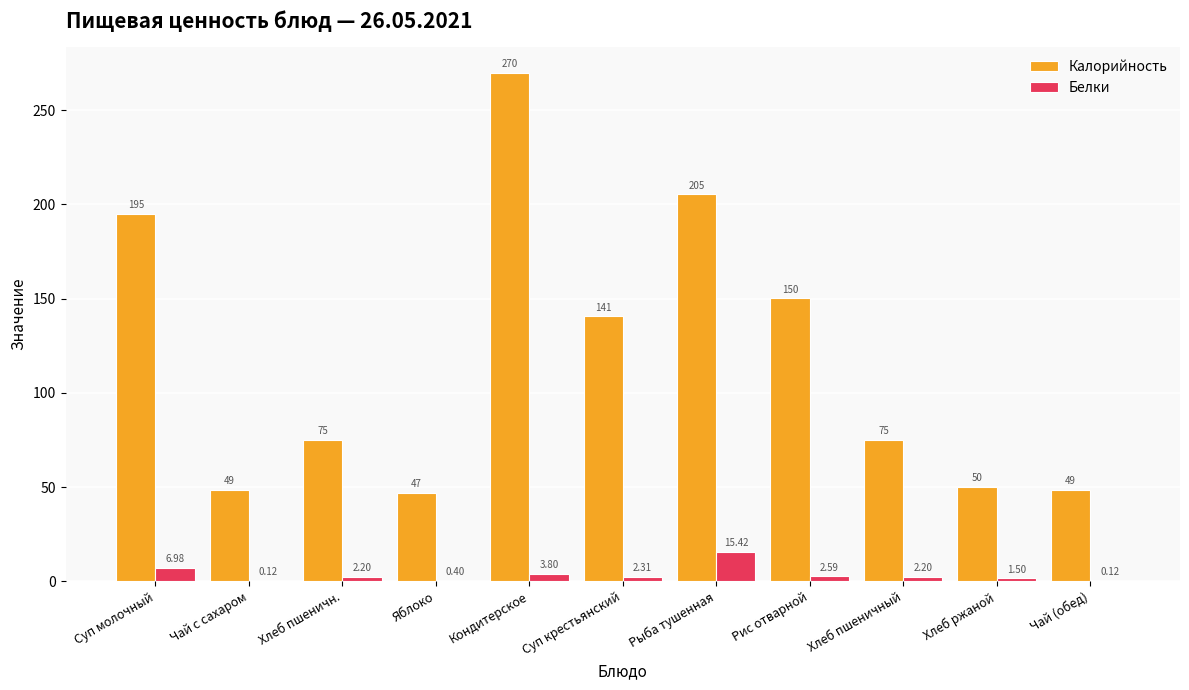

Which label corresponds to the largest value in the chart?

Кондитерское